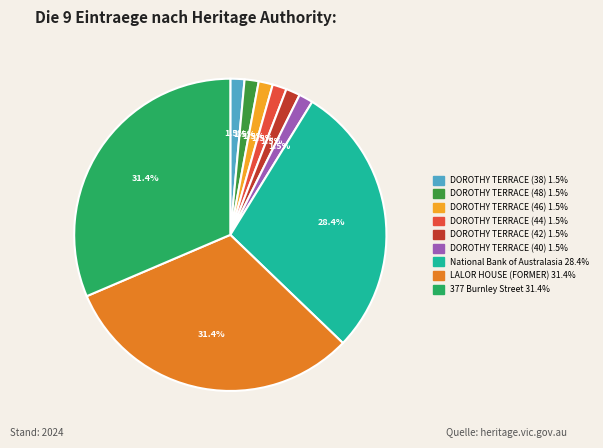

How many segments does this pie chart have?

9